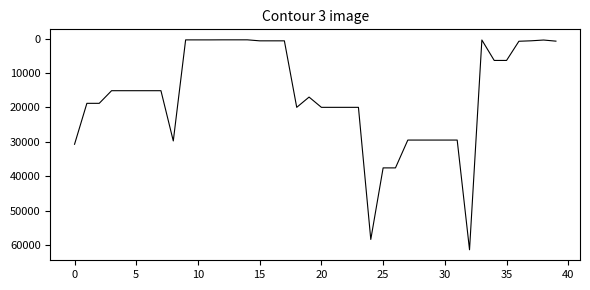

What is the greatest value displayed?

61434.3